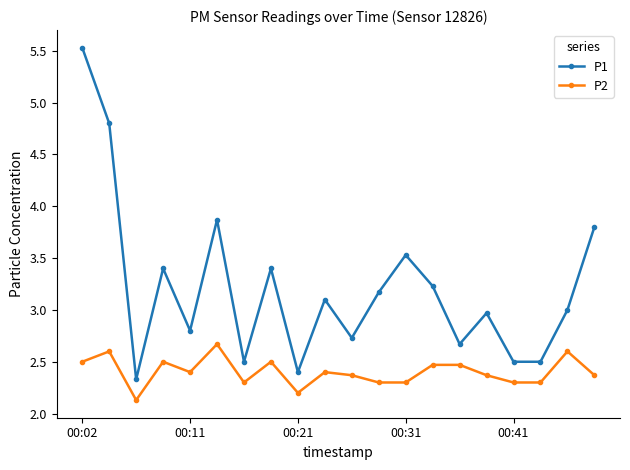

What is the lowest value of the P2 series?

2.1